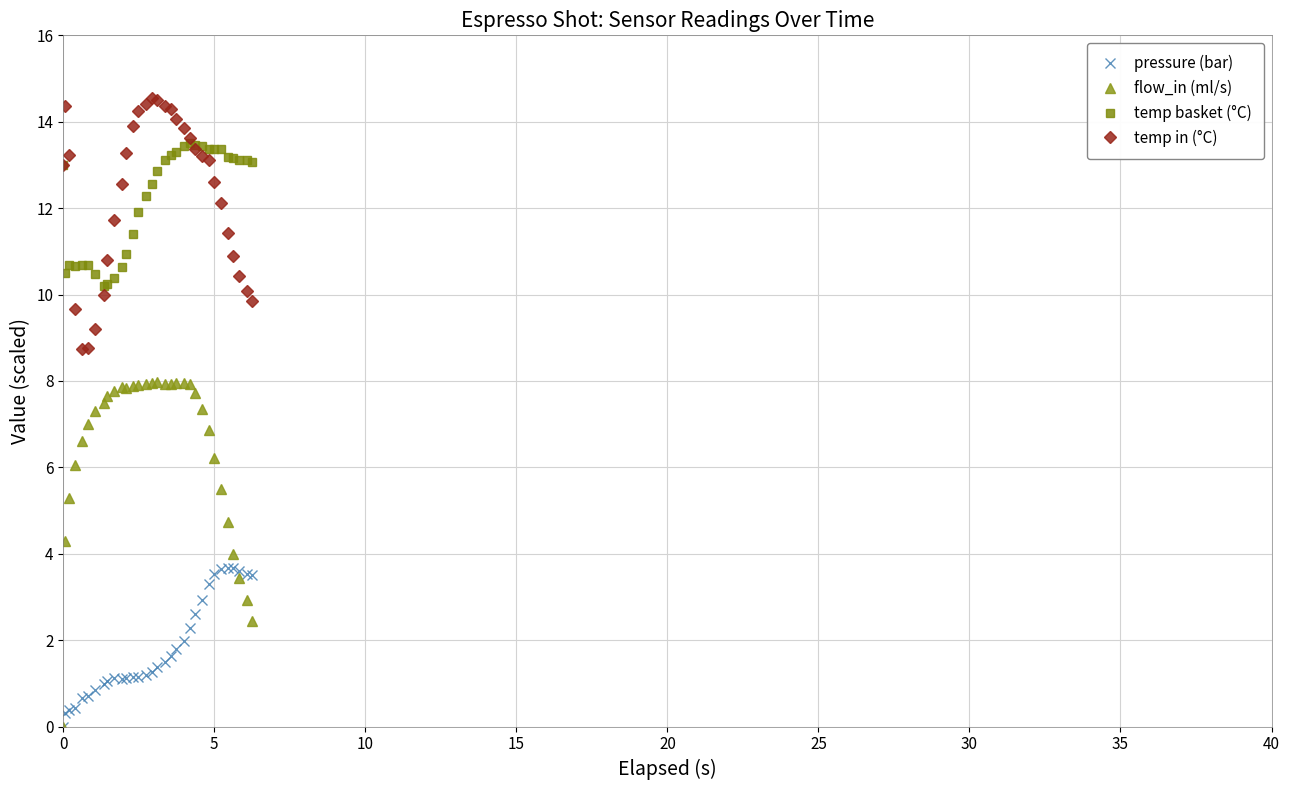

Rank the series by their maximum value, from highest to lowest.

temp in (°C), temp basket (°C), flow_in (ml/s), pressure (bar)